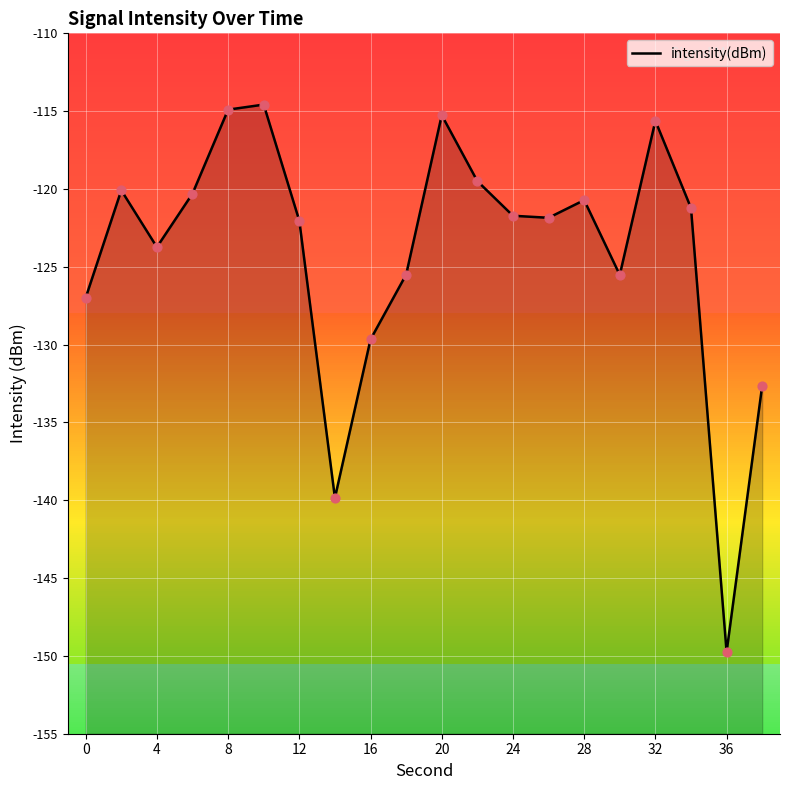

Which has a higher value, 8 or 17?

17